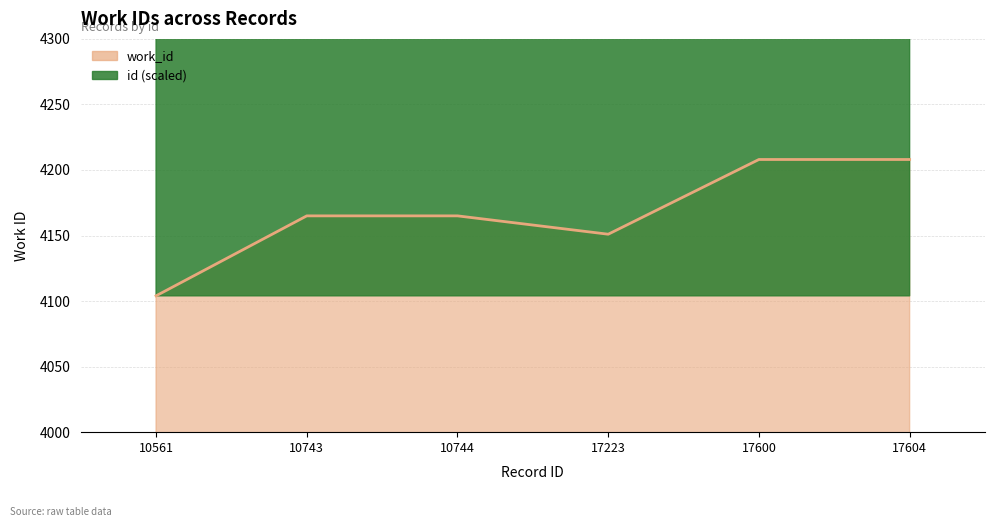

What is the value of the 6th point from the left?

4208